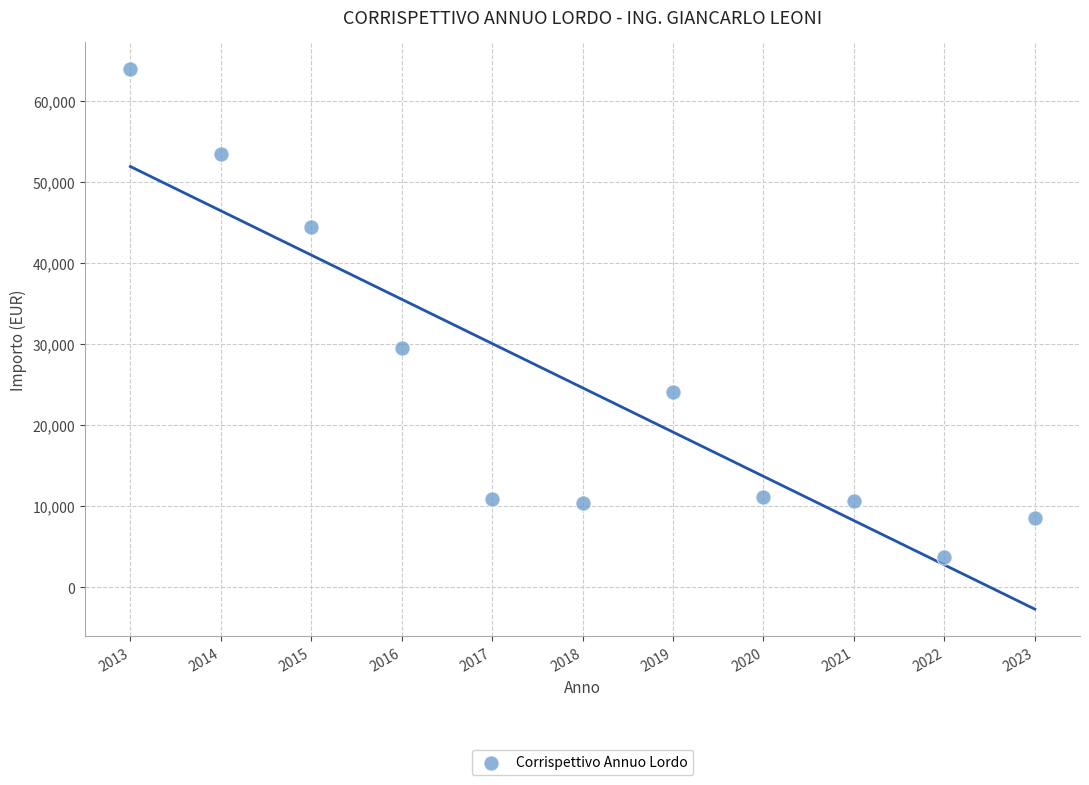

What Y value in the scatter plot is closest to 33800?

29500